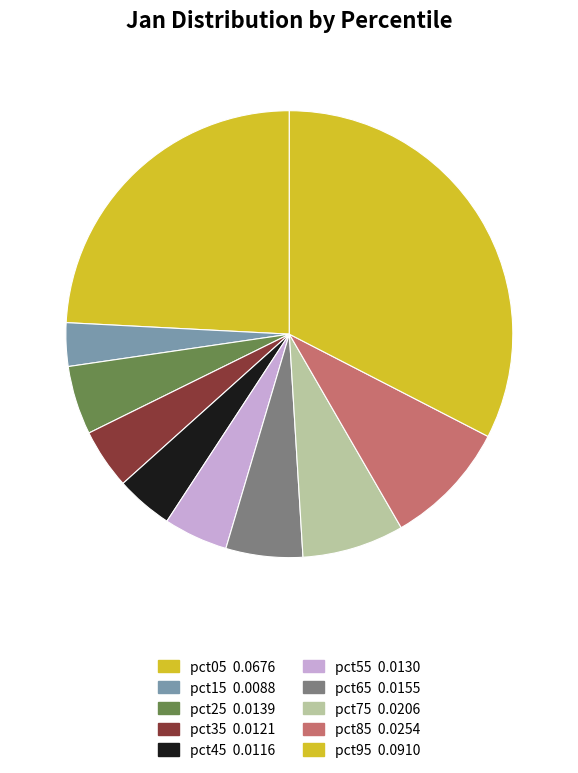

Does pct35 represent more than half of the total?

No